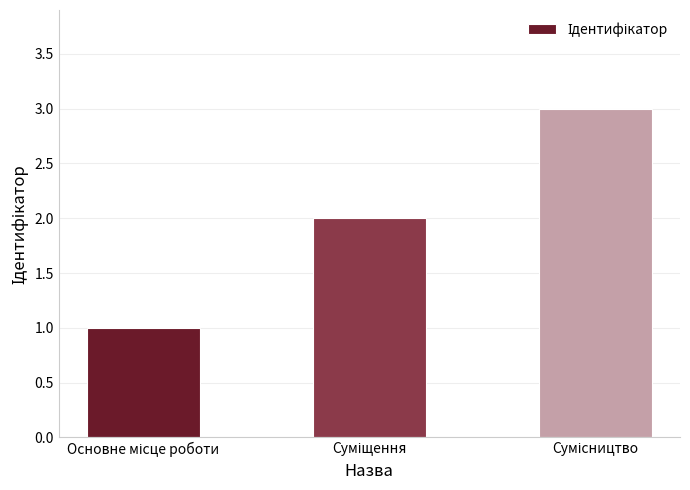

What is the sum of all values?

6